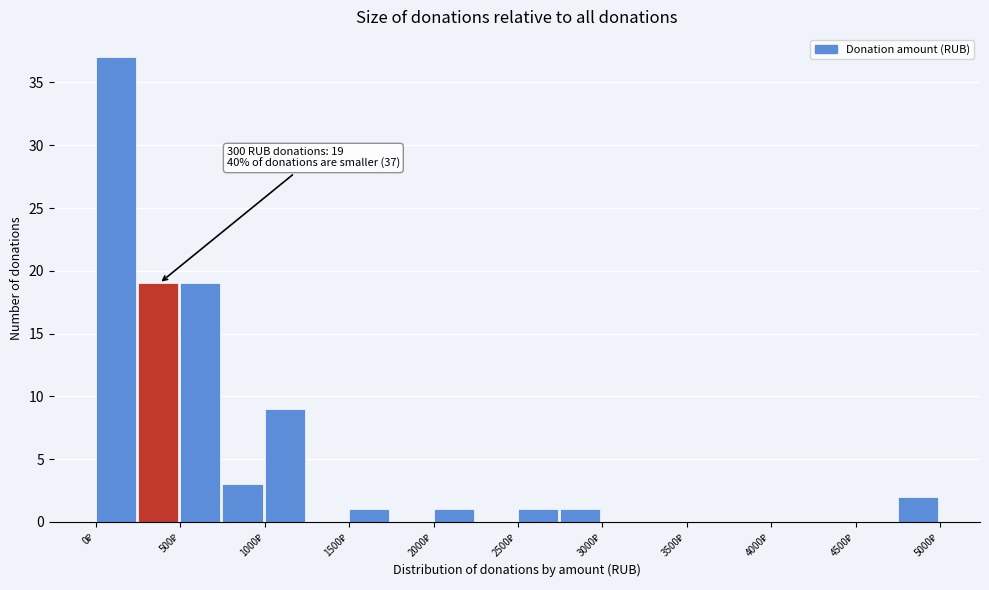

Over which range of the x-axis is the bar tallest?

0 to 250